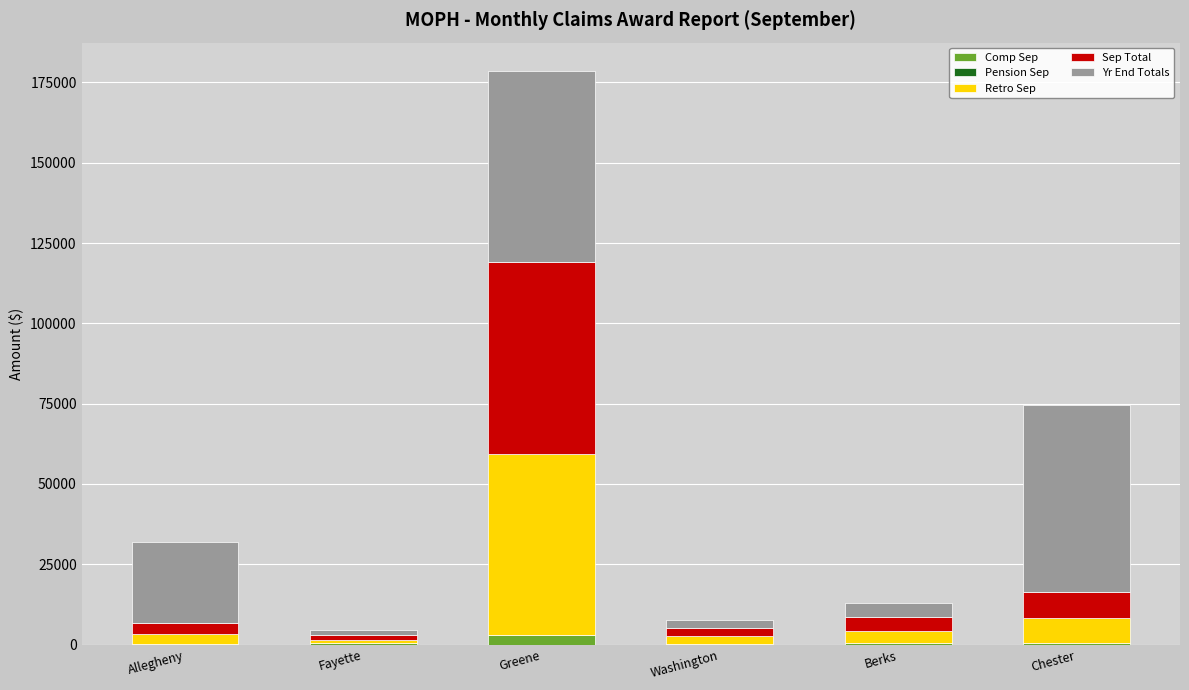

At which category is the sum across all series the highest?

Greene